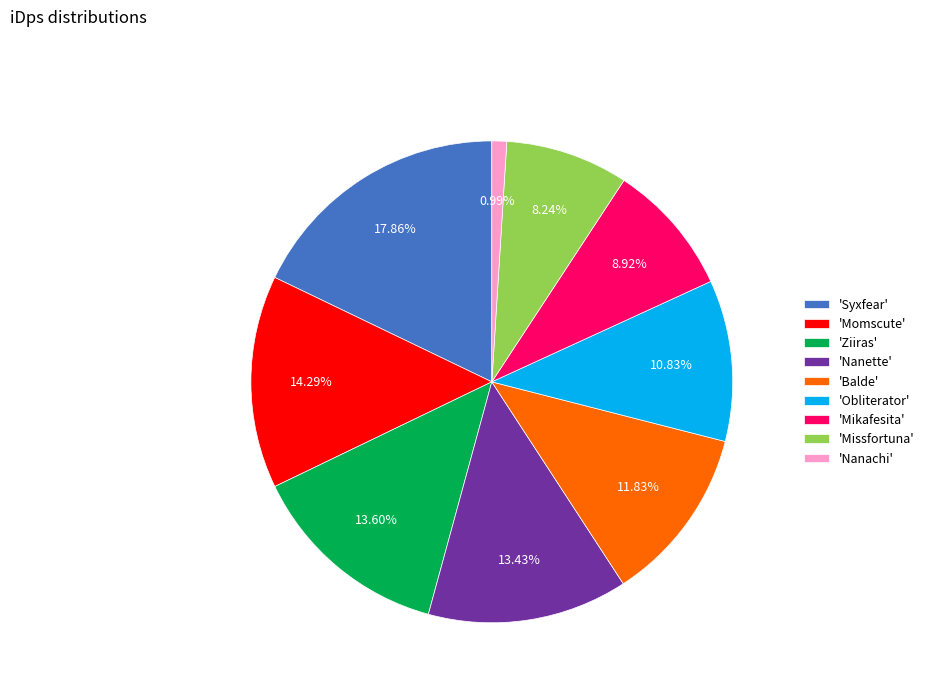

To the nearest percent, what is the average slice percentage?

11%